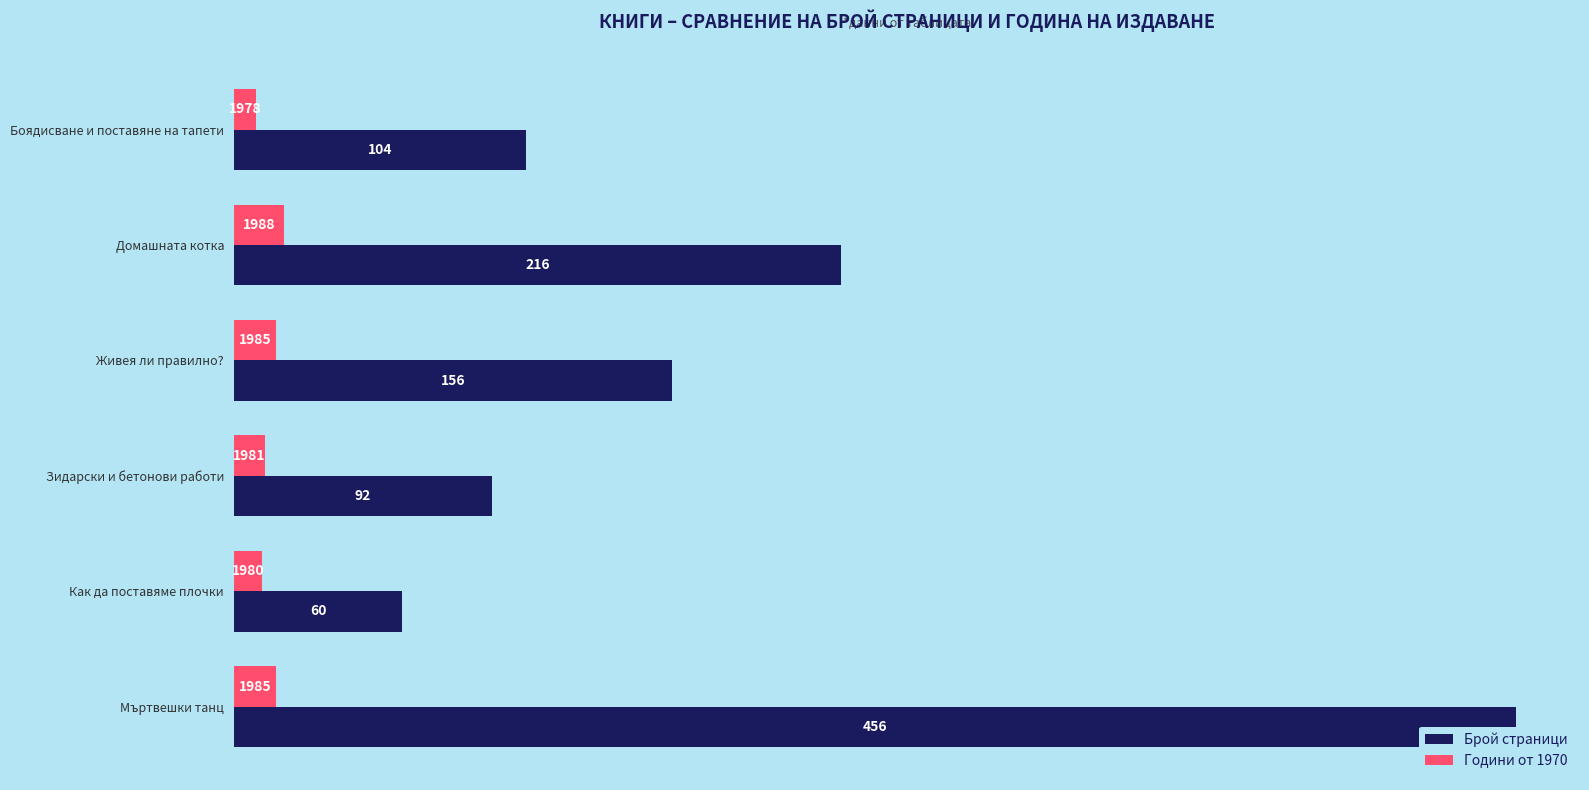

How many bars are there in each group?

2